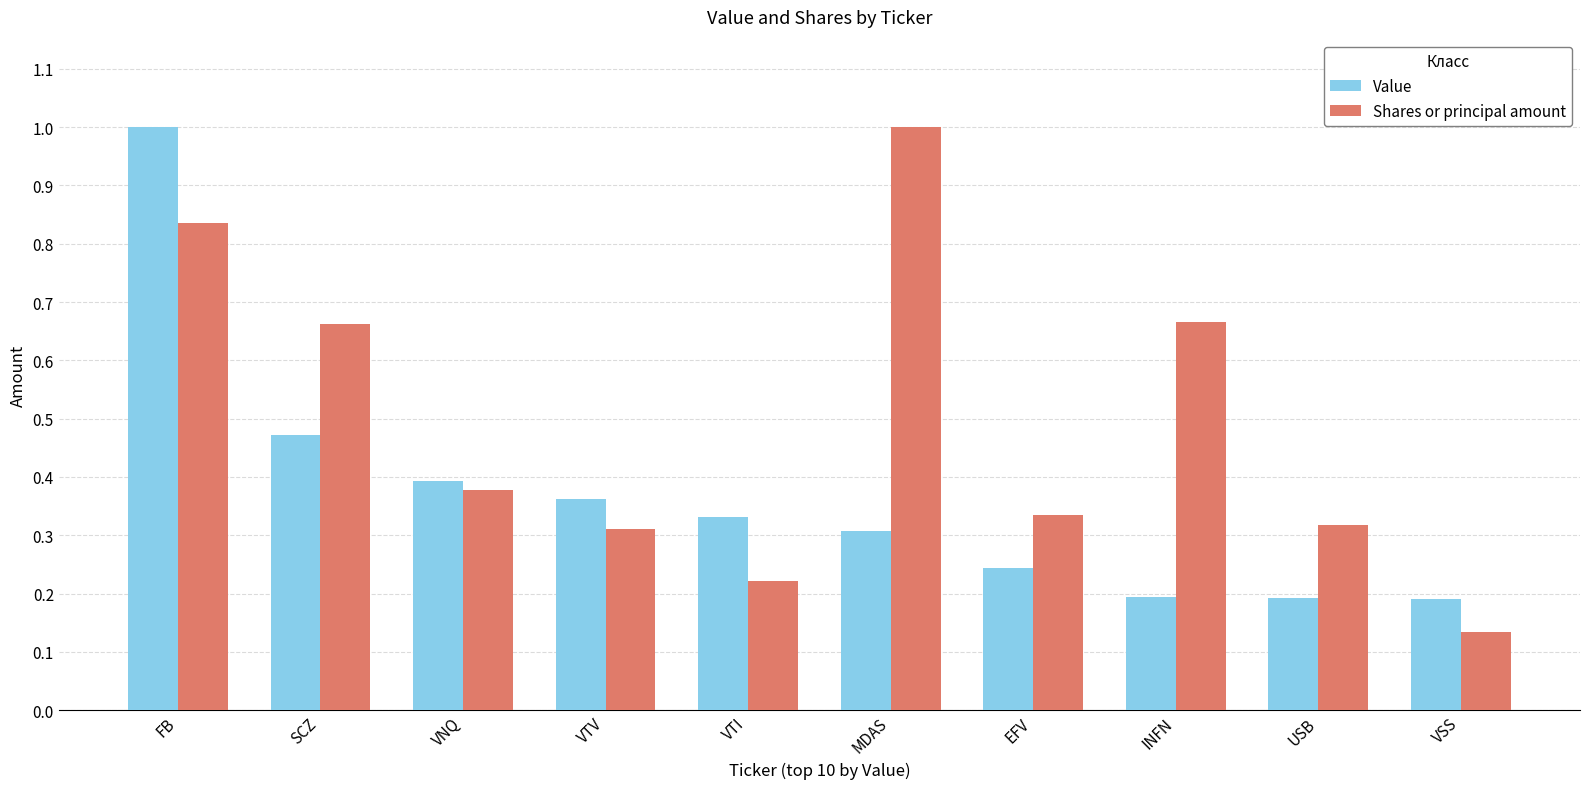

At how many categories does at least one series exceed 0?

10